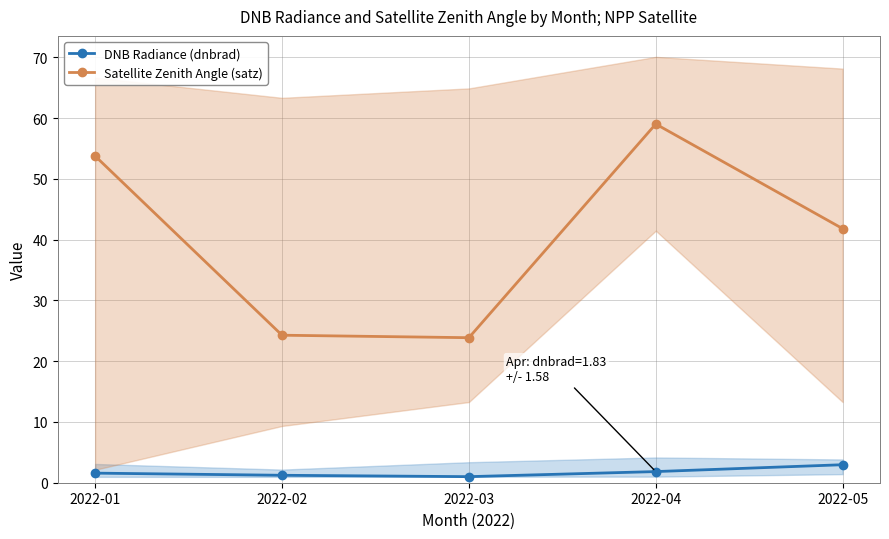

Which label corresponds to the largest value in the chart?

2022-04